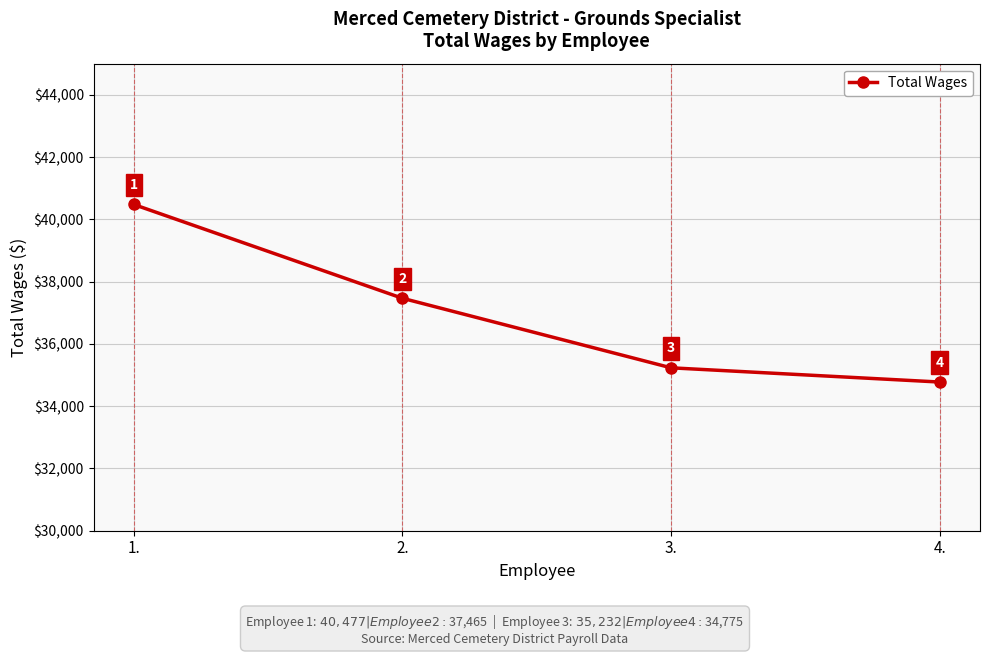

What is the difference between the maximum and minimum values?

5702